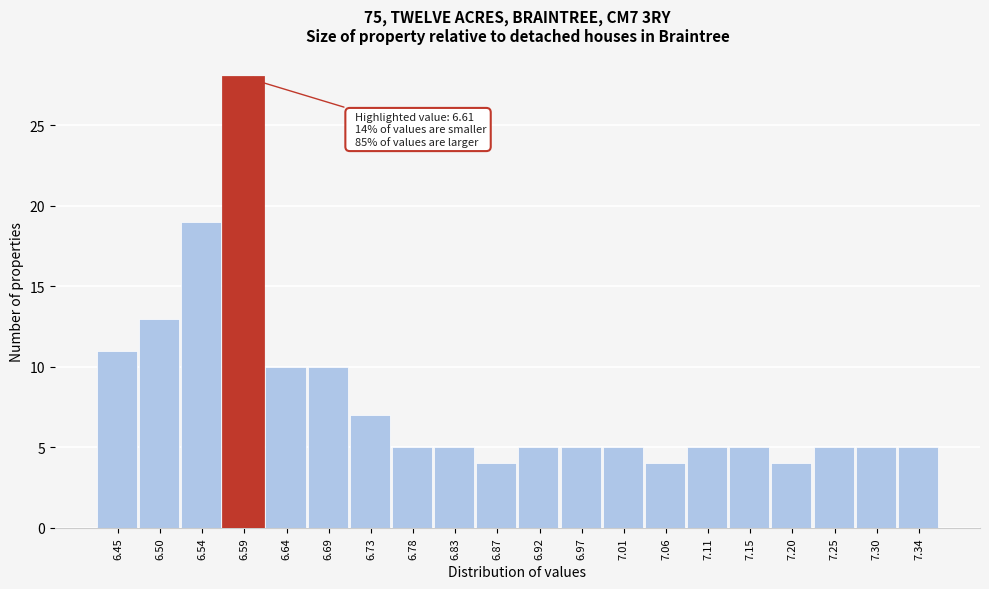

Reading left to right, list all the values displayed in this chart.

6.45=11	6.50=13	6.54=19	6.59=28	6.64=10	6.69=10	6.73=7	6.78=5	6.83=5	6.87=4	6.92=5	6.97=5	7.01=5	7.06=4	7.11=5	7.15=5	7.20=4	7.25=5	7.30=5	7.34=5